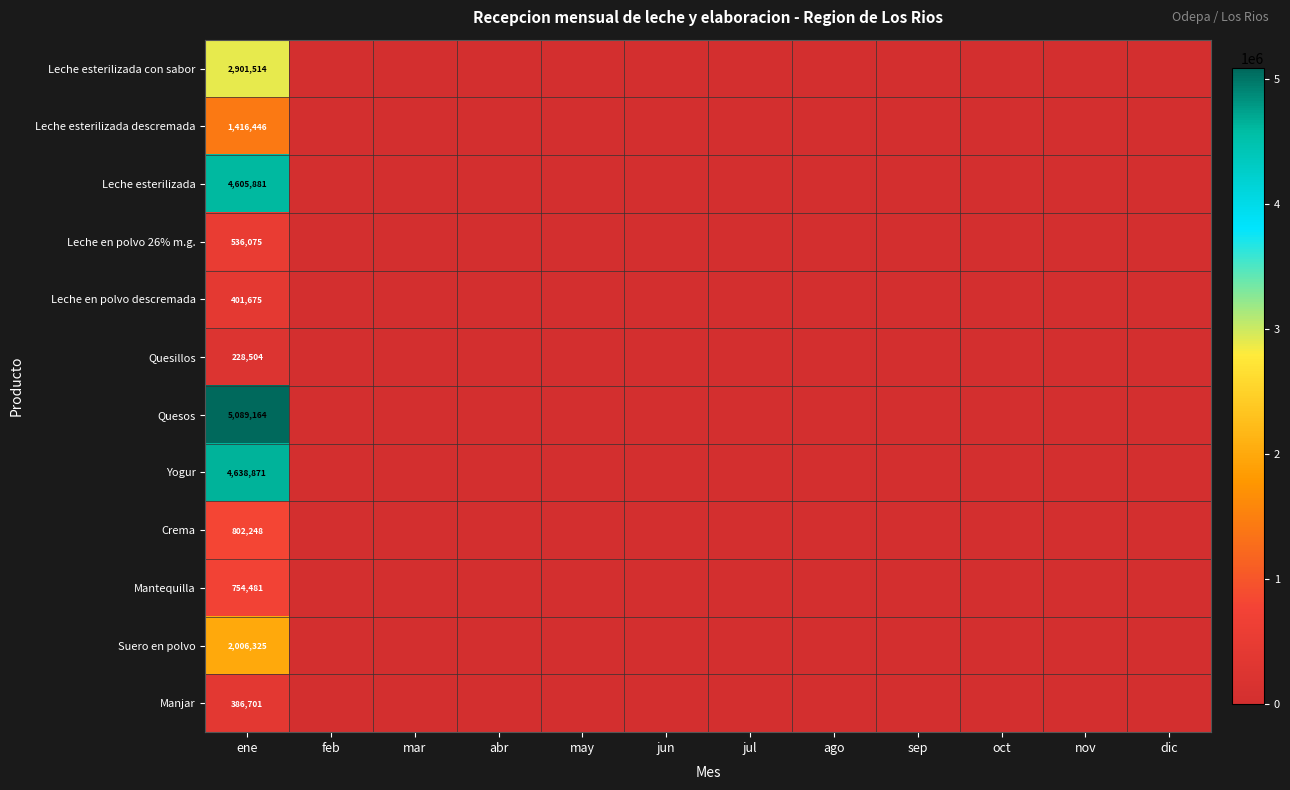

What is the difference between the highest and lowest values at ene?

4860660